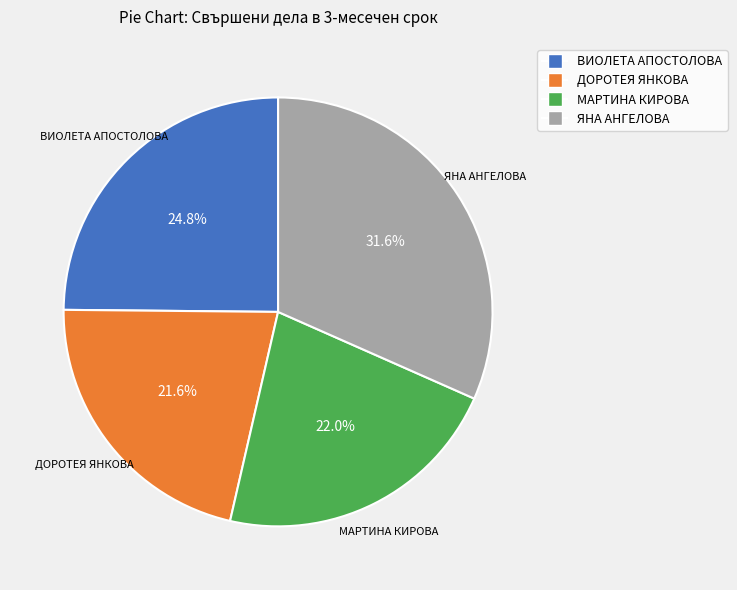

Which category has the biggest portion of the pie?

ЯНА АНГЕЛОВА